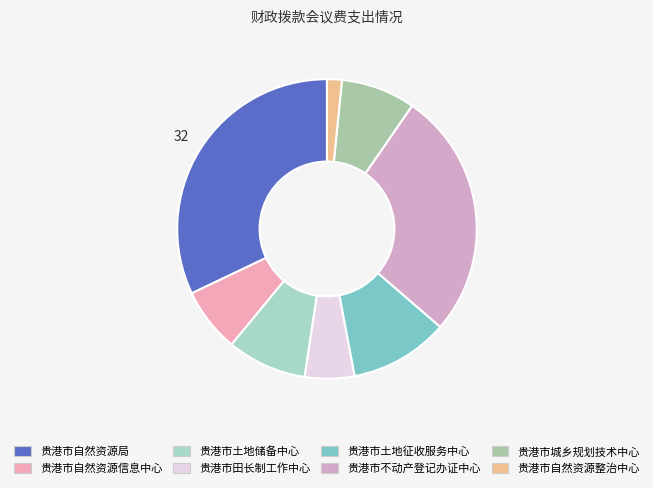

Rank the categories by value from highest to lowest.

贵港市自然资源局, 贵港市不动产登记办证中心, 贵港市土地征收服务中心, 贵港市土地储备中心, 贵港市城乡规划技术中心, 贵港市自然资源信息中心, 贵港市田长制工作中心, 贵港市自然资源整治中心